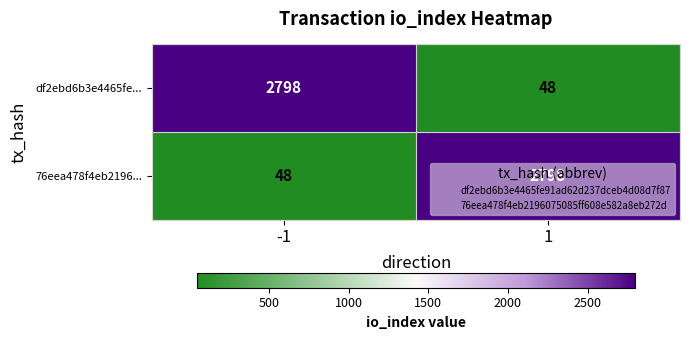

What is the highest value of the 76eea478f4eb2196... series?

2798